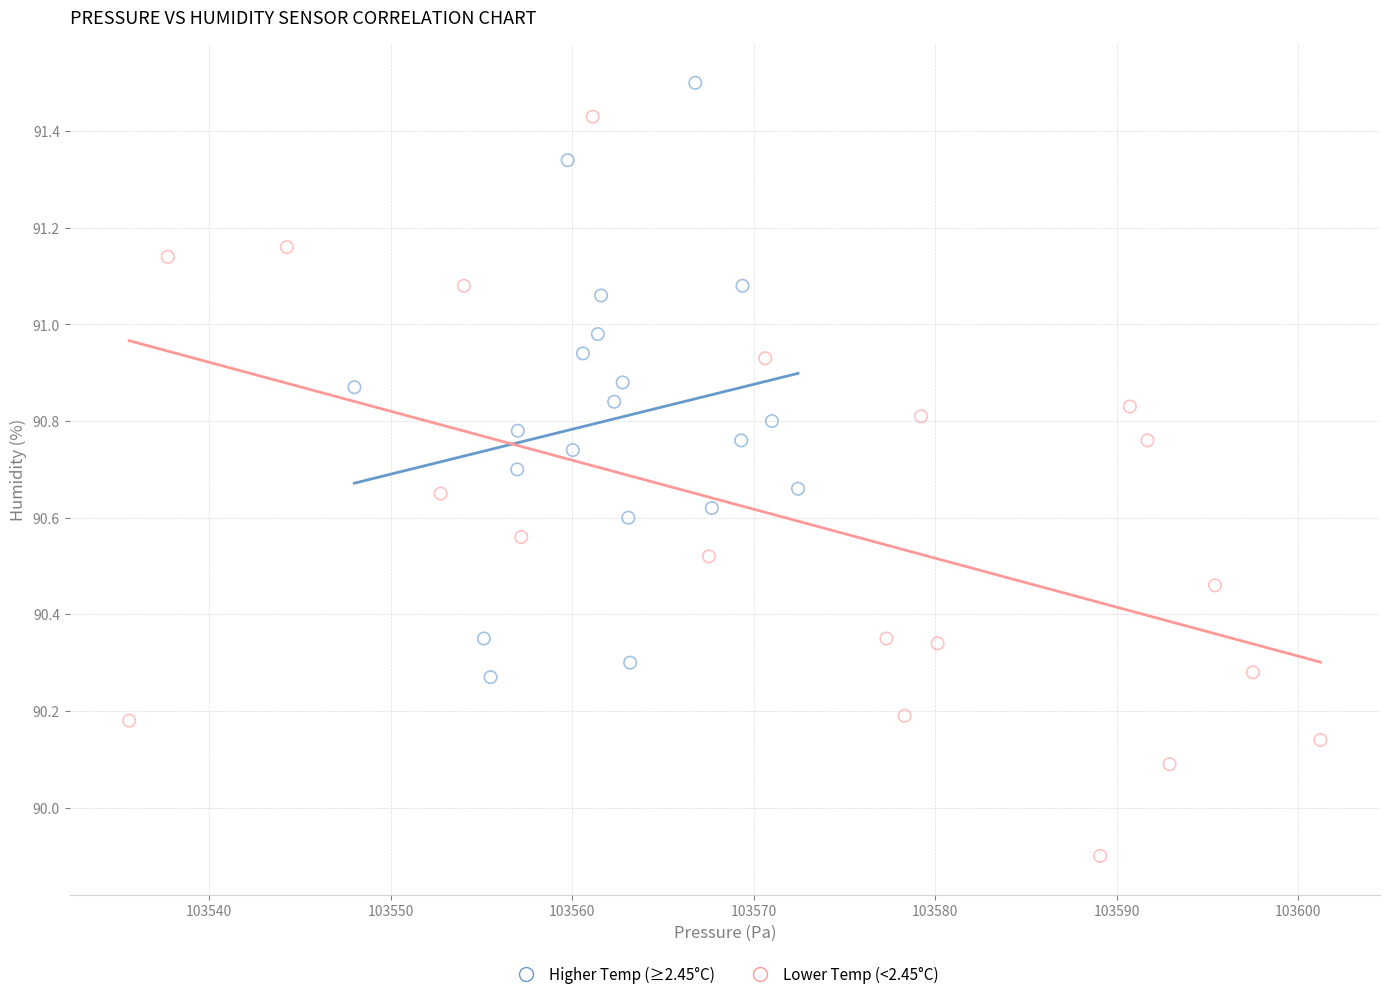

Which series has the widest spread of Y values?

Lower Temp (<2.45°C)